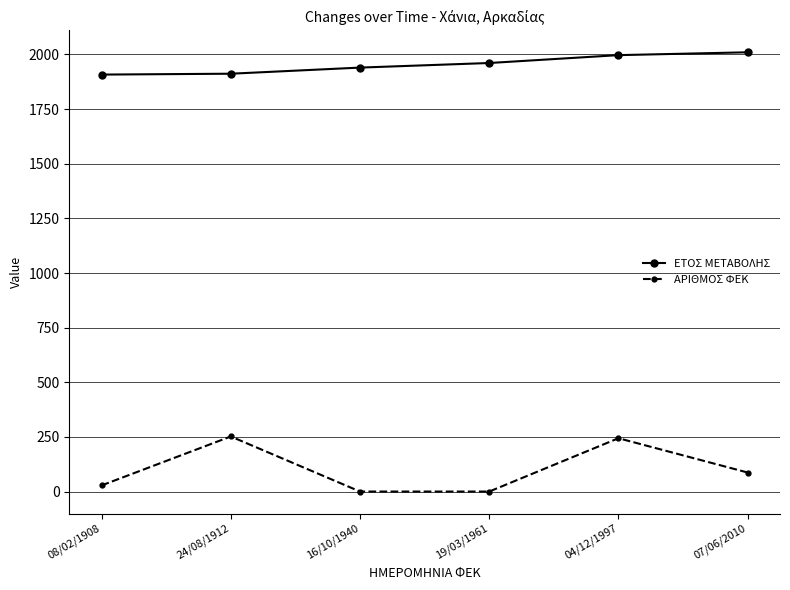

What value does the ΕΤΟΣ ΜΕΤΑΒΟΛΗΣ series have at 04/12/1997, to the nearest 50?

2000